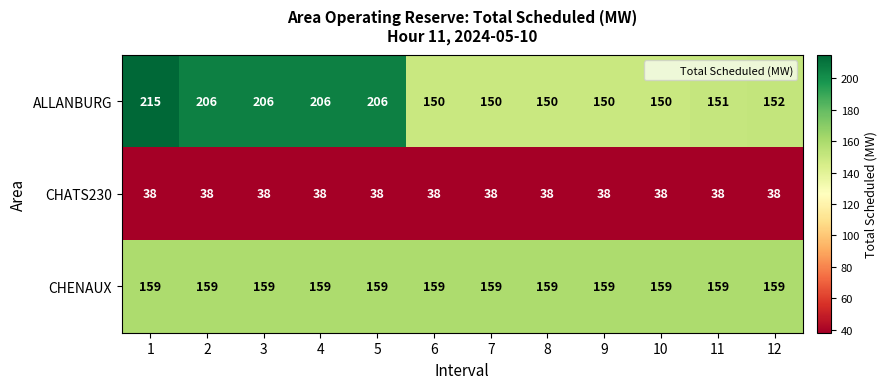

Between 3 and 8, which series saw the biggest shift?

ALLANBURG